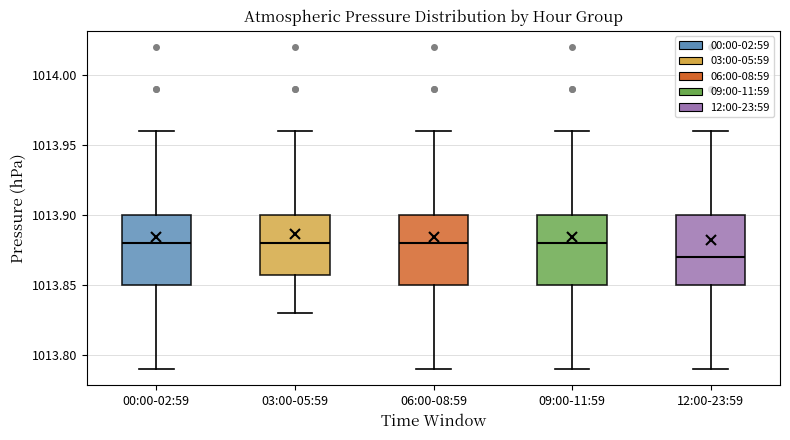

Reading left to right, transcribe this box plot: for each box, give where its median line is, the range the box spans, and where its two whiskers end, as read against the y-axis. The values are not printed on the chart, so give them approximately, as read against the axis.

00:00-02:59: median 1013.88, box 1013.85 to 1013.90, whiskers 1013.79 to 1013.96
03:00-05:59: median 1013.88, box 1013.86 to 1013.90, whiskers 1013.83 to 1013.96
06:00-08:59: median 1013.88, box 1013.85 to 1013.90, whiskers 1013.79 to 1013.96
09:00-11:59: median 1013.88, box 1013.85 to 1013.90, whiskers 1013.79 to 1013.96
12:00-23:59: median 1013.87, box 1013.85 to 1013.90, whiskers 1013.79 to 1013.96